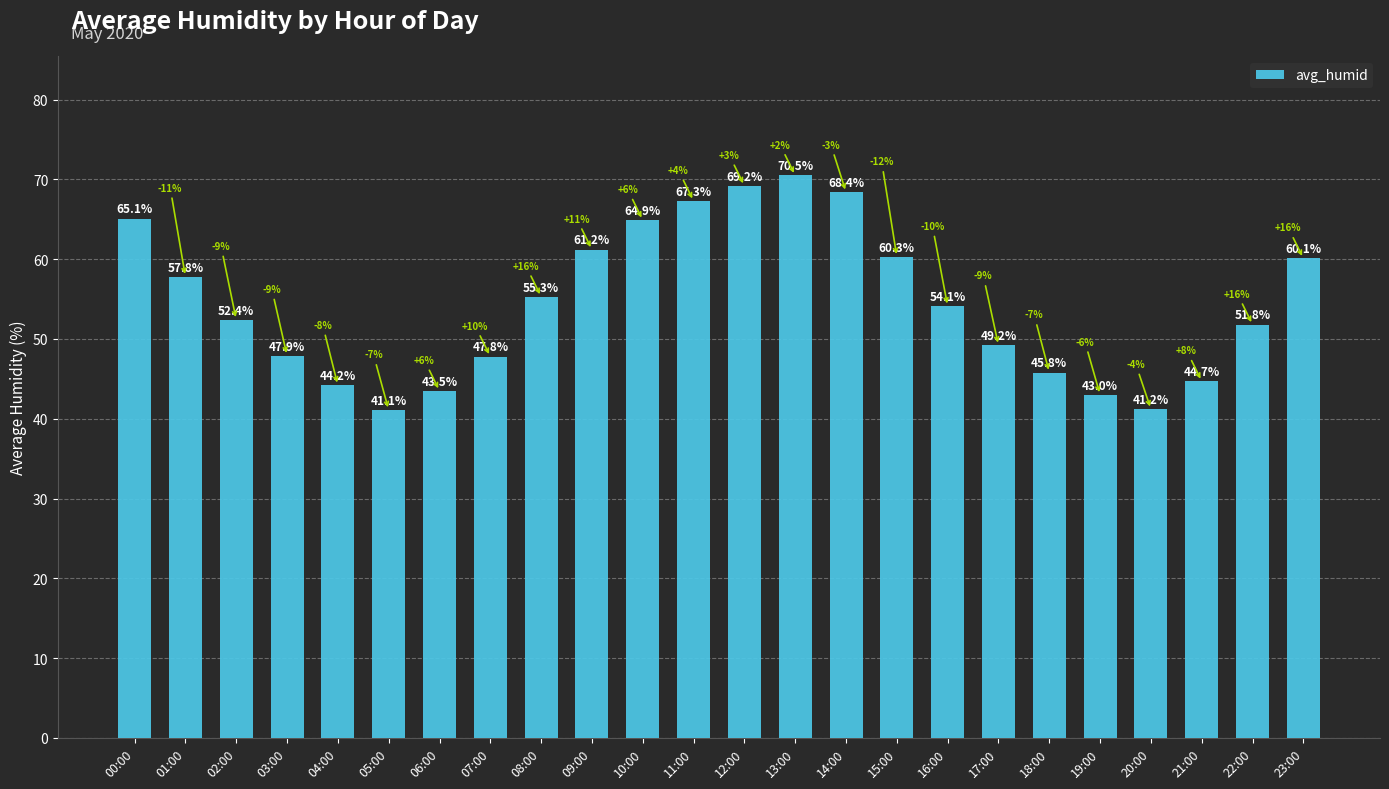

Rank the categories by value from lowest to highest.

05:00, 20:00, 19:00, 06:00, 04:00, 21:00, 18:00, 07:00, 03:00, 17:00, 22:00, 02:00, 16:00, 08:00, 01:00, 23:00, 15:00, 09:00, 10:00, 00:00, 11:00, 14:00, 12:00, 13:00